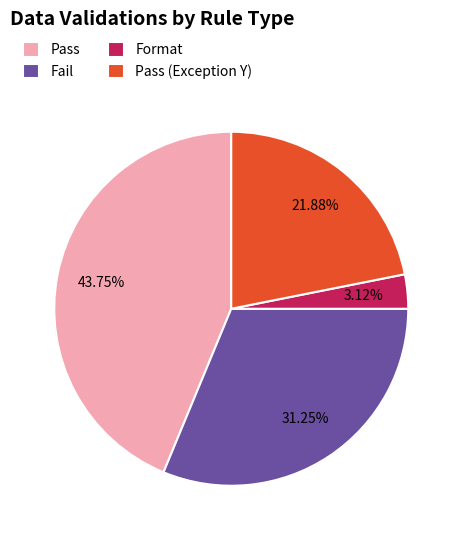

Which category has the smallest portion of the pie?

Format